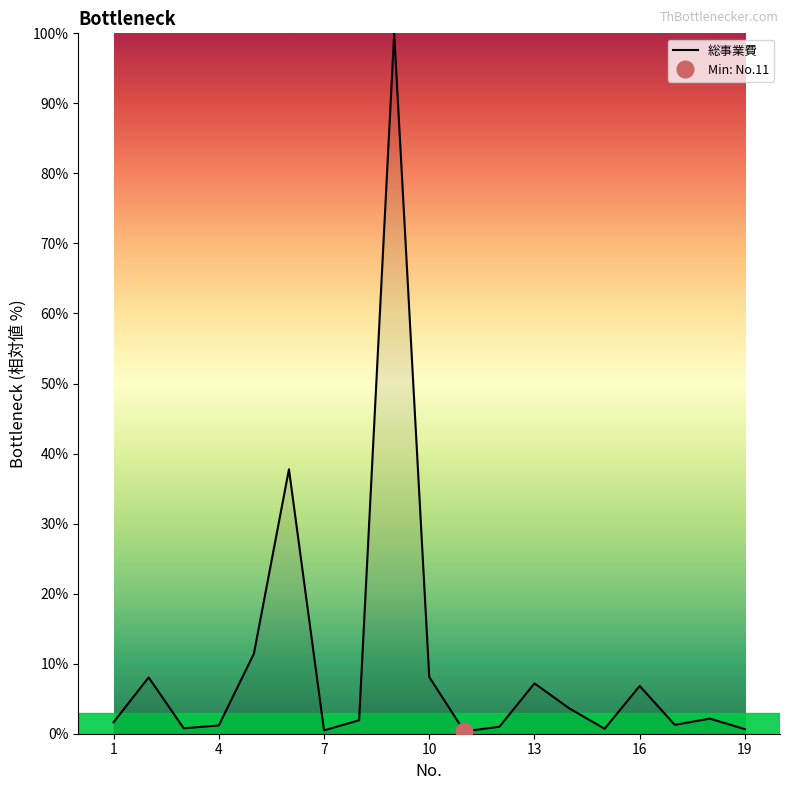

How many data points are less than 1?

5